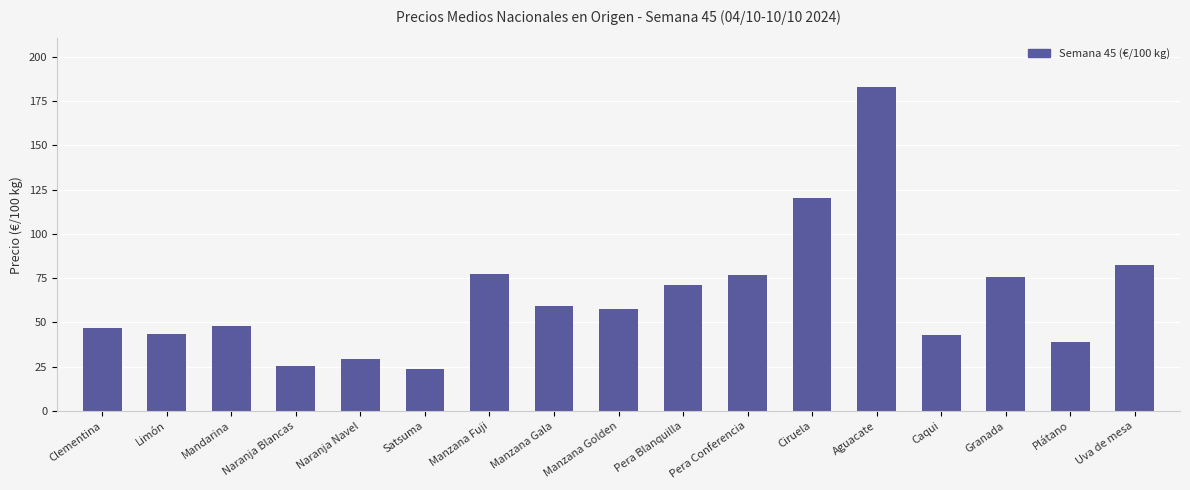

Where does the data first go above 57?

Manzana Fuji